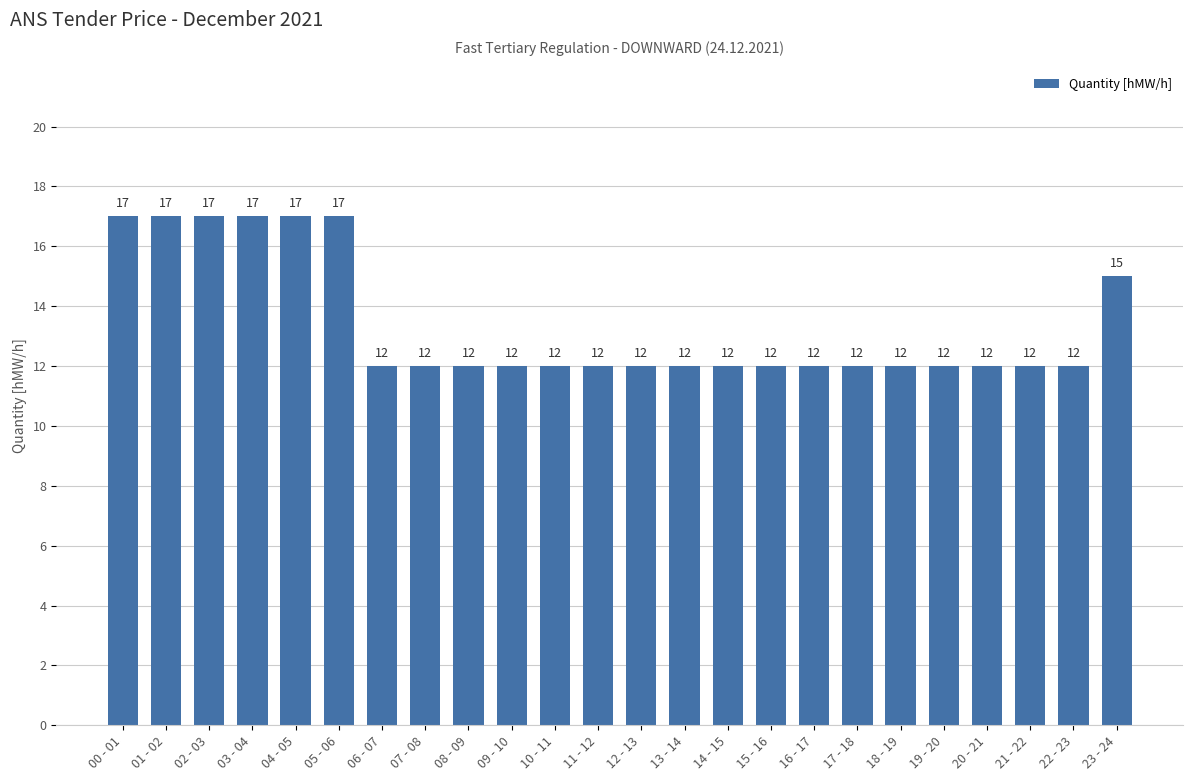

Count the values in the range 12 to 17.

24